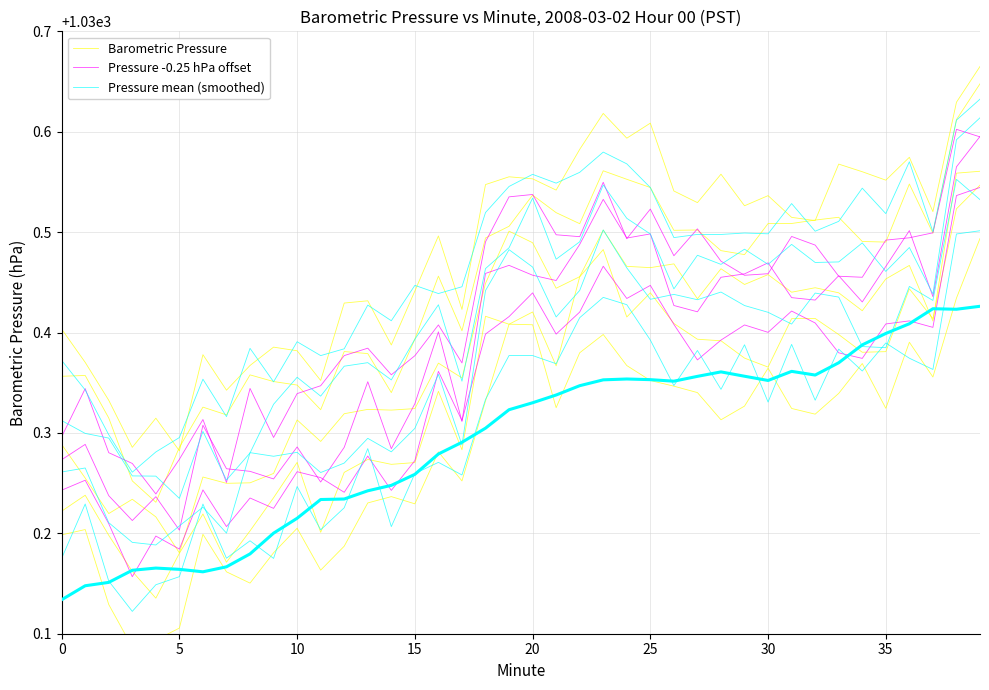

Is it true that Pressure mean (smoothed) equals 348.7 at 12?

False